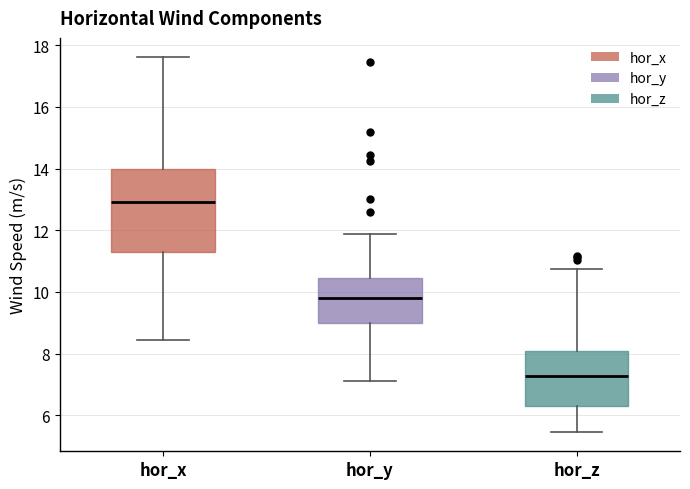

Which box is the tallest, from its lower edge to its upper edge?

hor_x